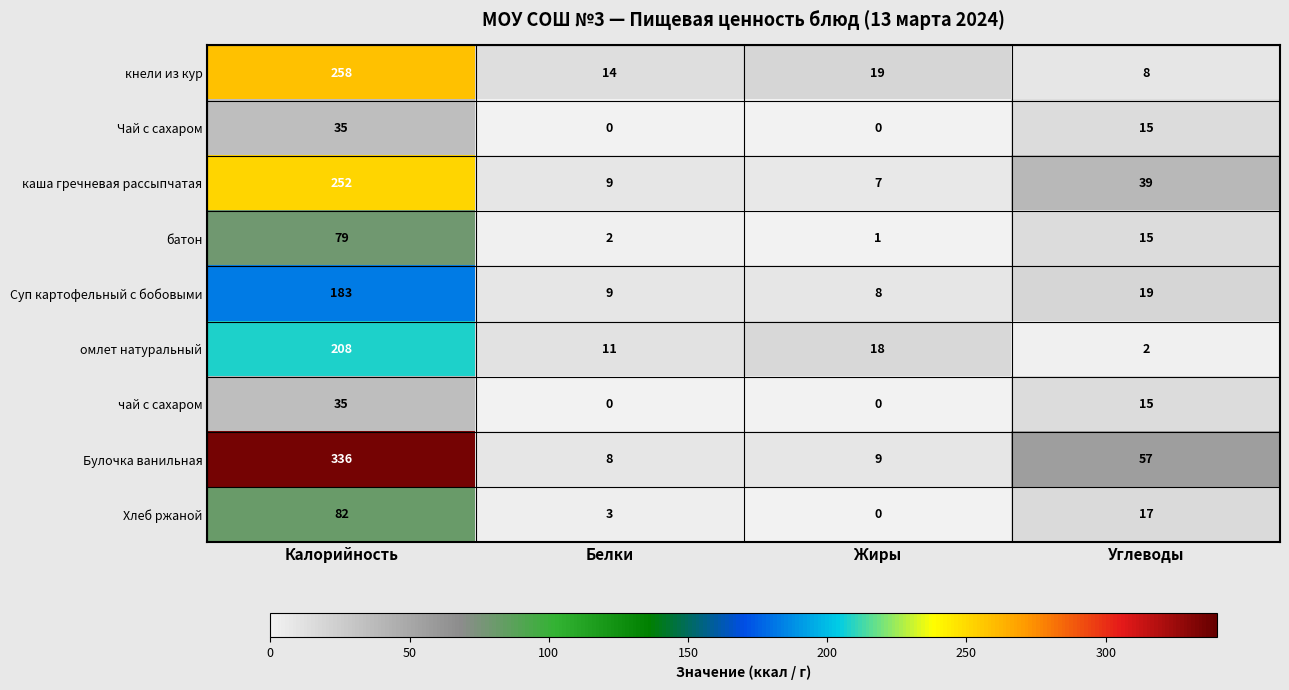

How many series are shown in this chart?

9